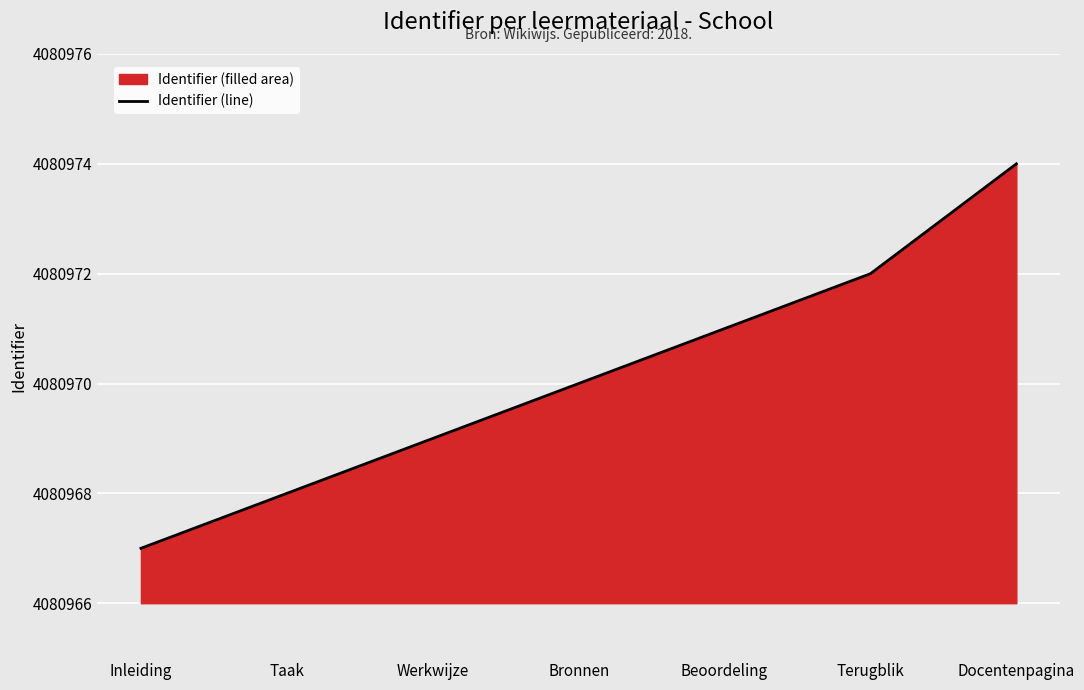

Reading left to right, list all the values displayed in this chart.

Inleiding=4080967	Taak=4080968	Werkwijze=4080969	Bronnen=4080970	Beoordeling=4080971	Terugblik=4080972	Docentenpagina=4080974